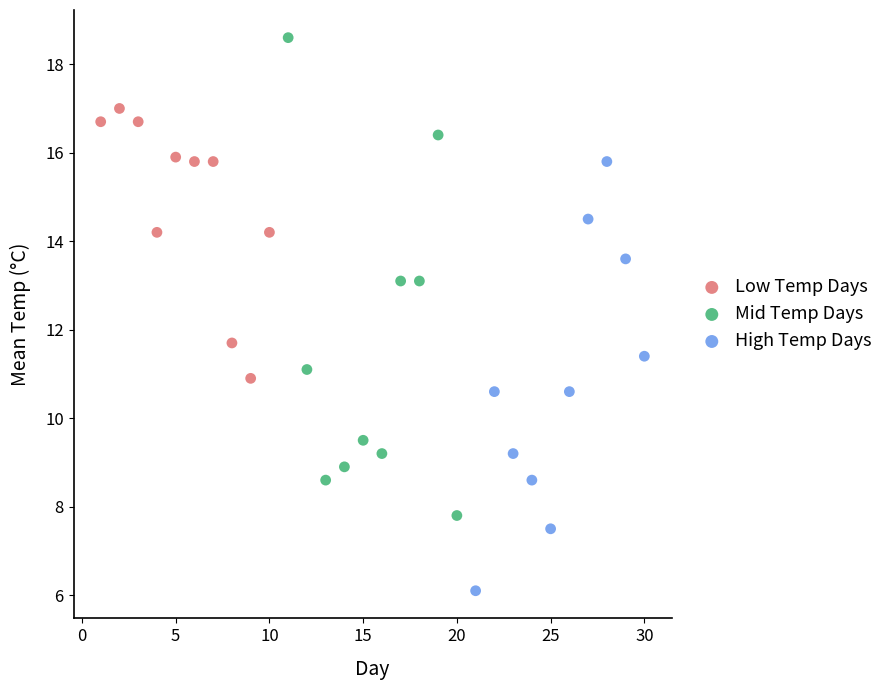

Which series contains the highest Y value?

Mid Temp Days